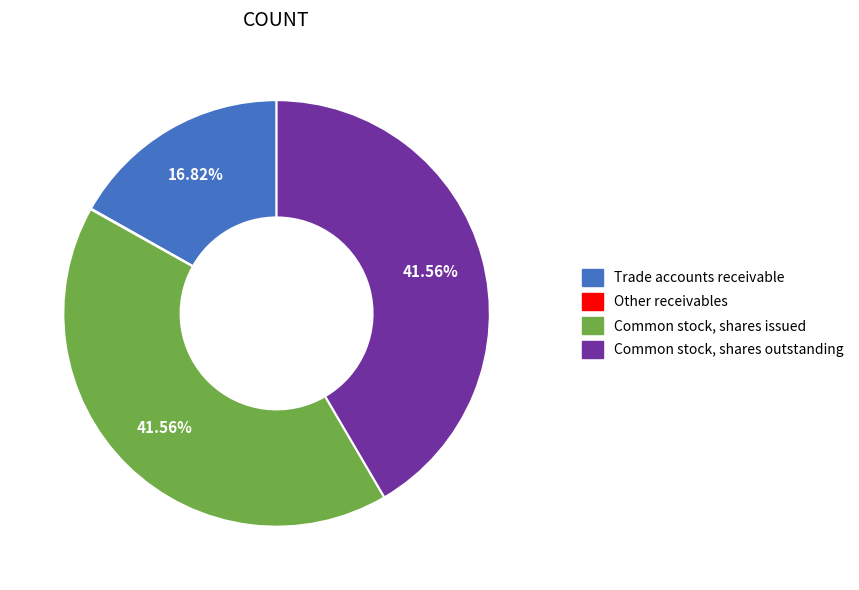

Is there any slice that represents more than half of the pie?

No